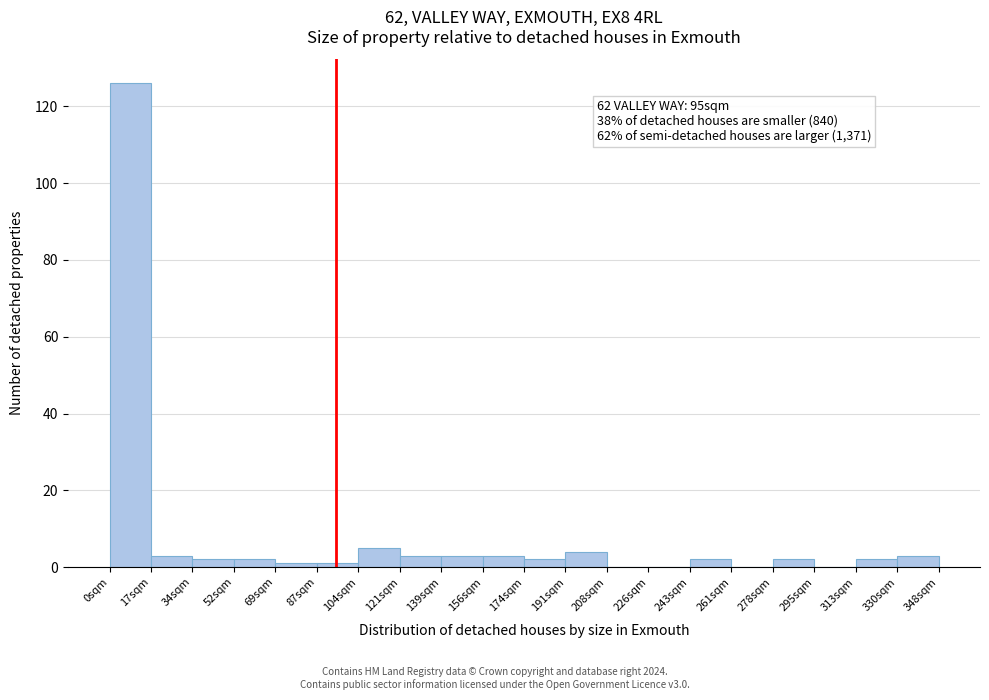

Over which range of the x-axis is the bar tallest?

0.0 to 17.4